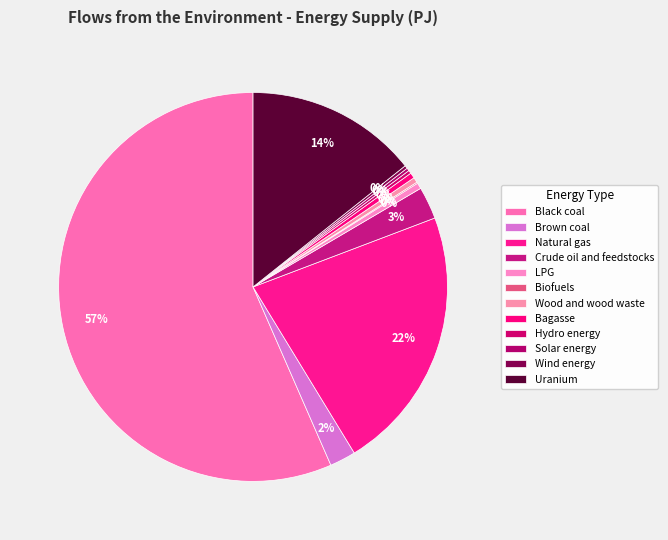

Rank the categories by value from lowest to highest.

Biofuels, Solar energy, Wind energy, Hydro energy, Wood and wood waste, Bagasse, LPG, Brown coal, Crude oil and feedstocks, Uranium, Natural gas, Black coal